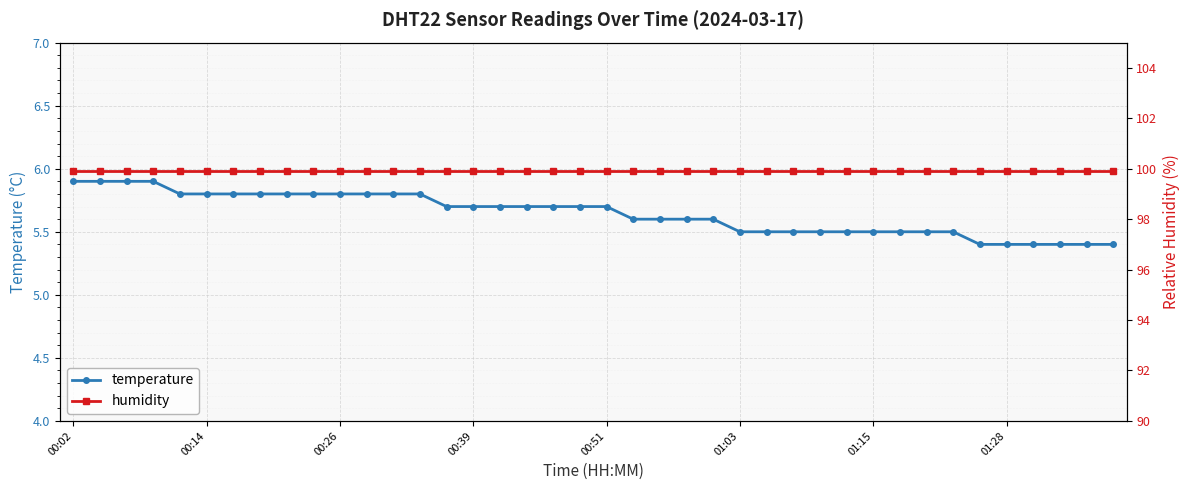

What is the smallest value displayed?

5.4